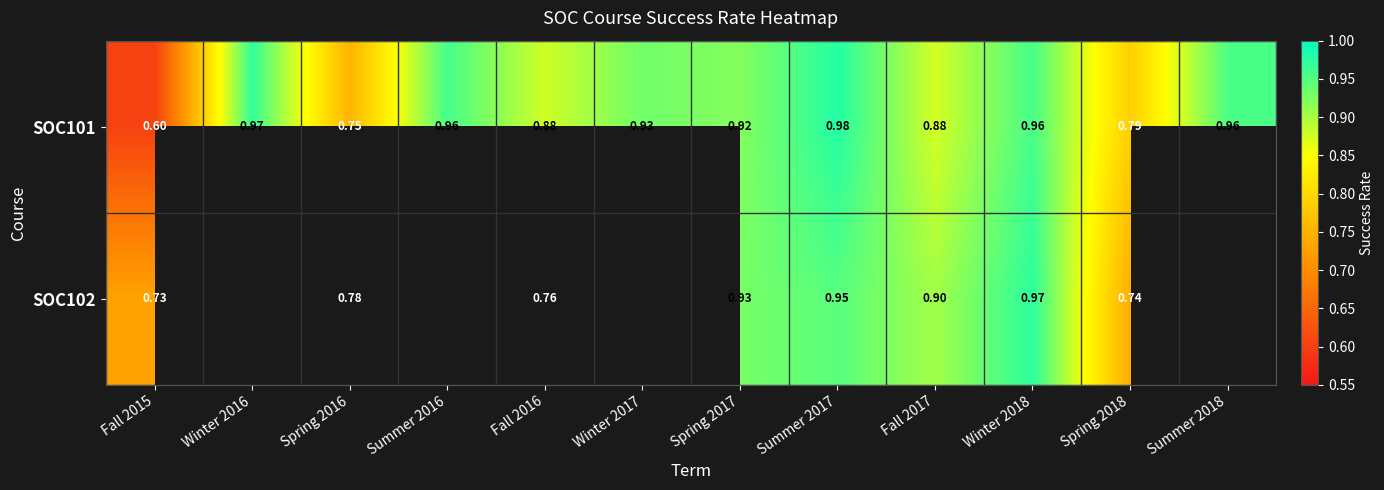

Is the value of SOC101 at Winter 2018 greater than the value of SOC102 at Fall 2015?

Yes